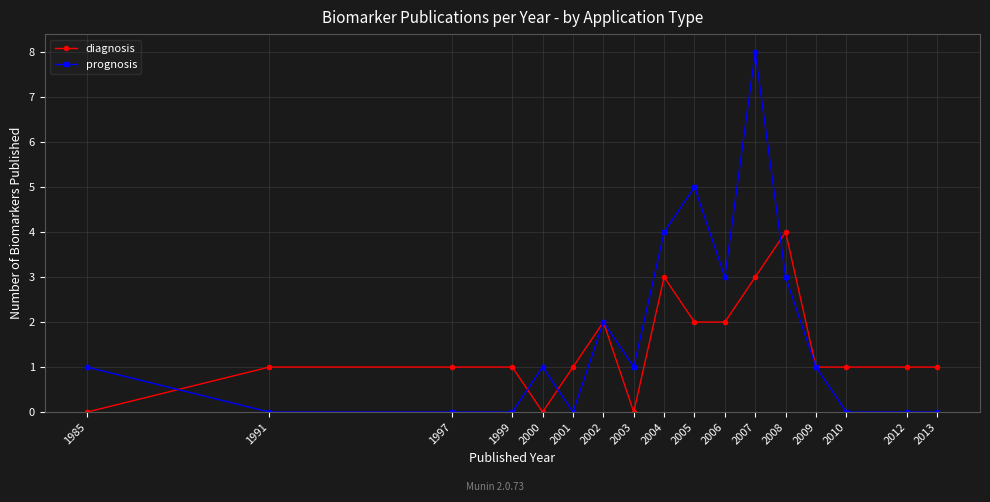

How many prognosis values are between 0 and 3?

14